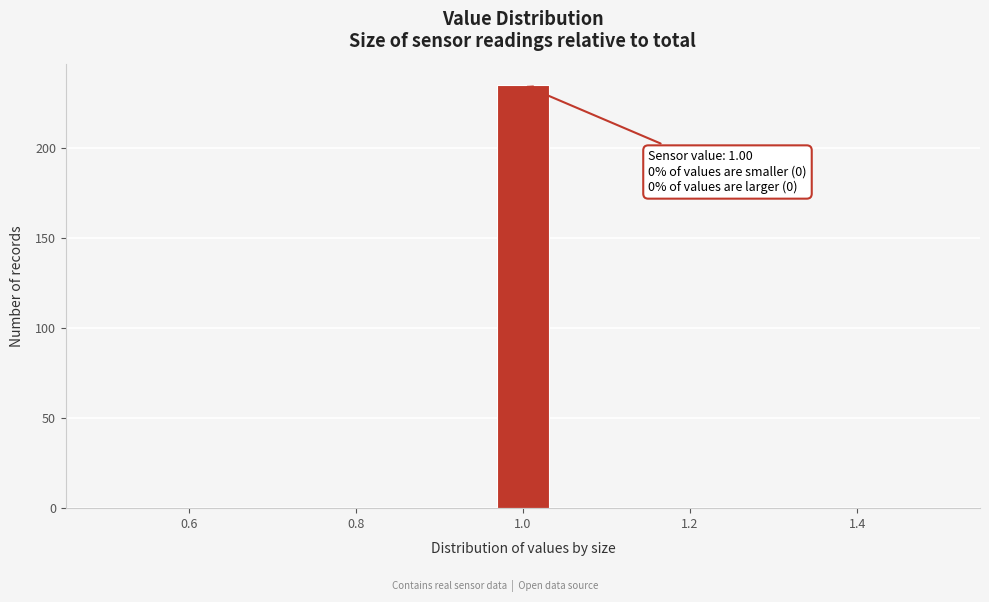

Read against the x-axis, roughly where is the centre of the tallest bar?

1.00